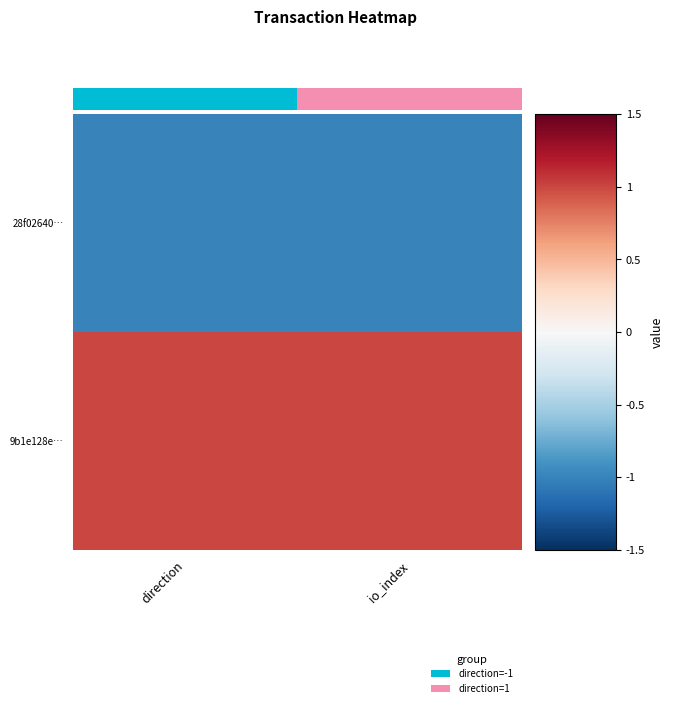

Reading left to right, list all the values displayed in this chart.

28f02640…: direction=-1.0	io_index=-1.0
9b1e128e…: direction=1.0	io_index=1.0